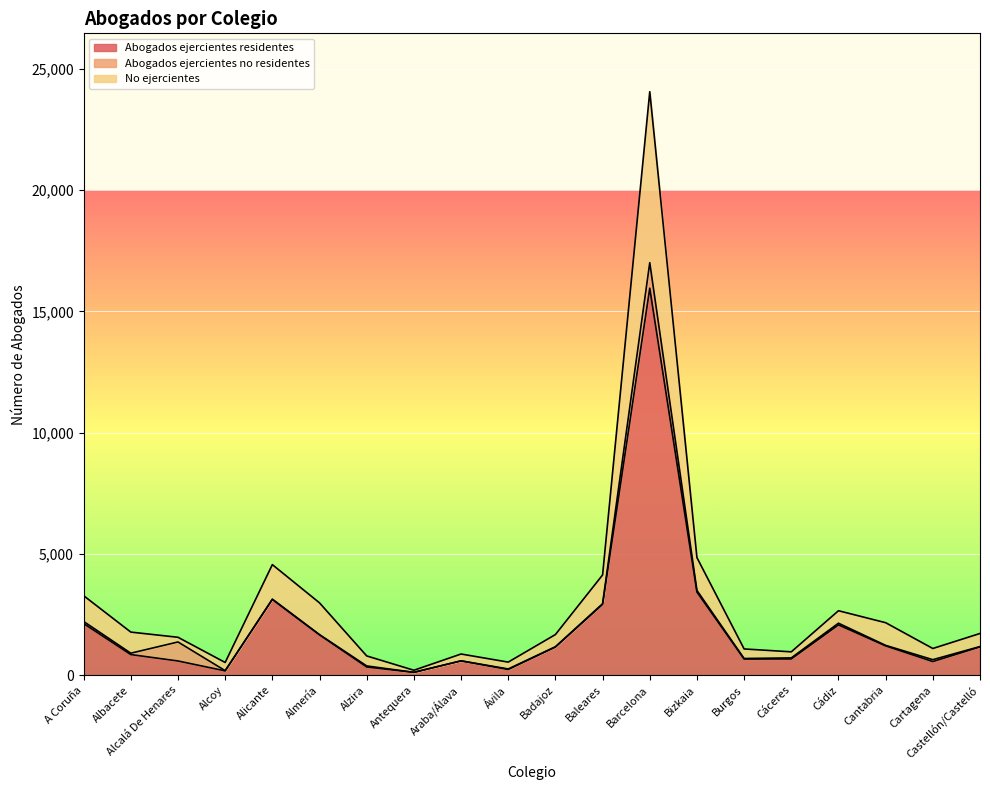

How many lines are shown in the chart?

3